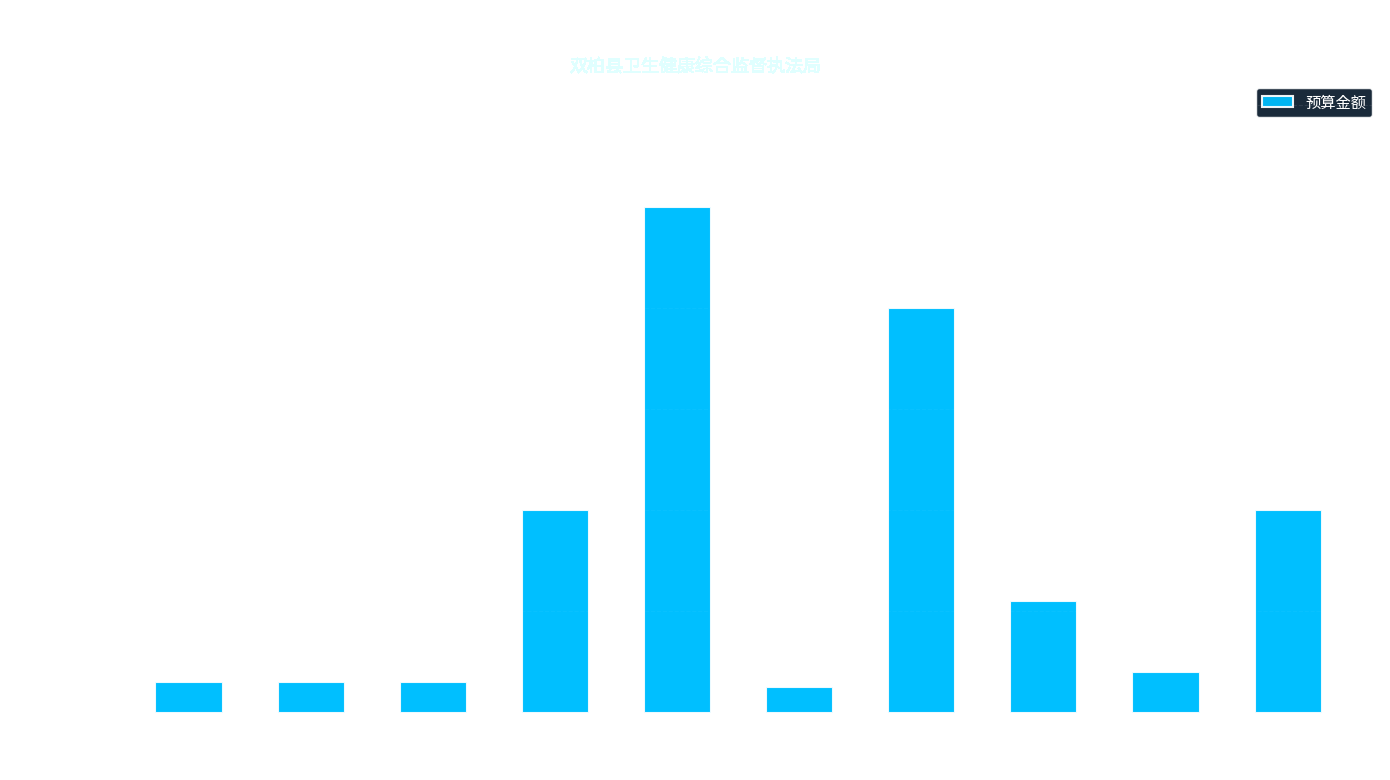

How many data points are less than 22000?

5